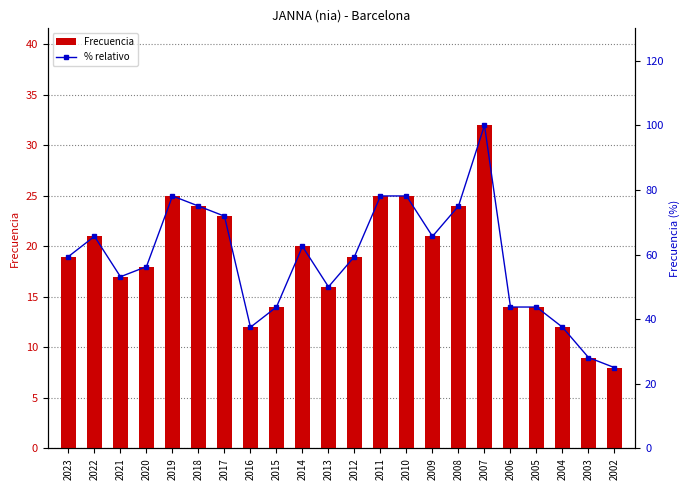

Rank the series by their average value, from highest to lowest.

% relativo, Frecuencia